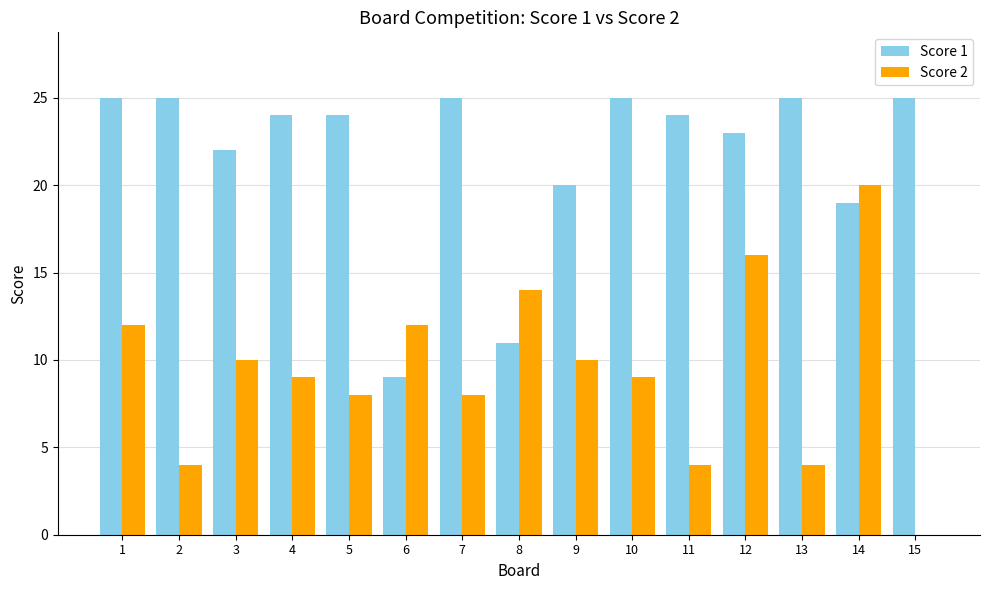

Between 2 and 15, which series saw the biggest shift?

Score 2